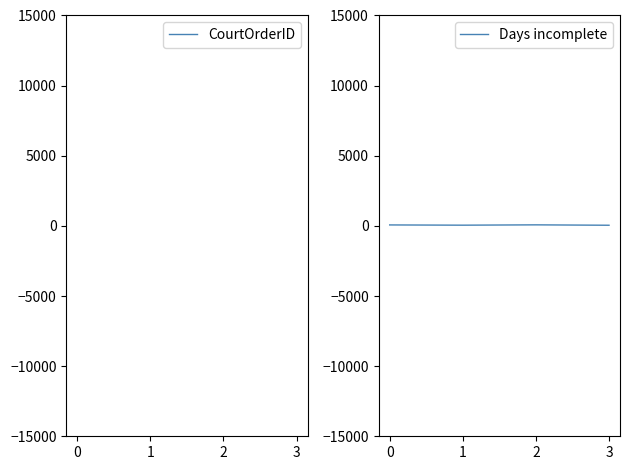

How many categories are shown in the chart?

4